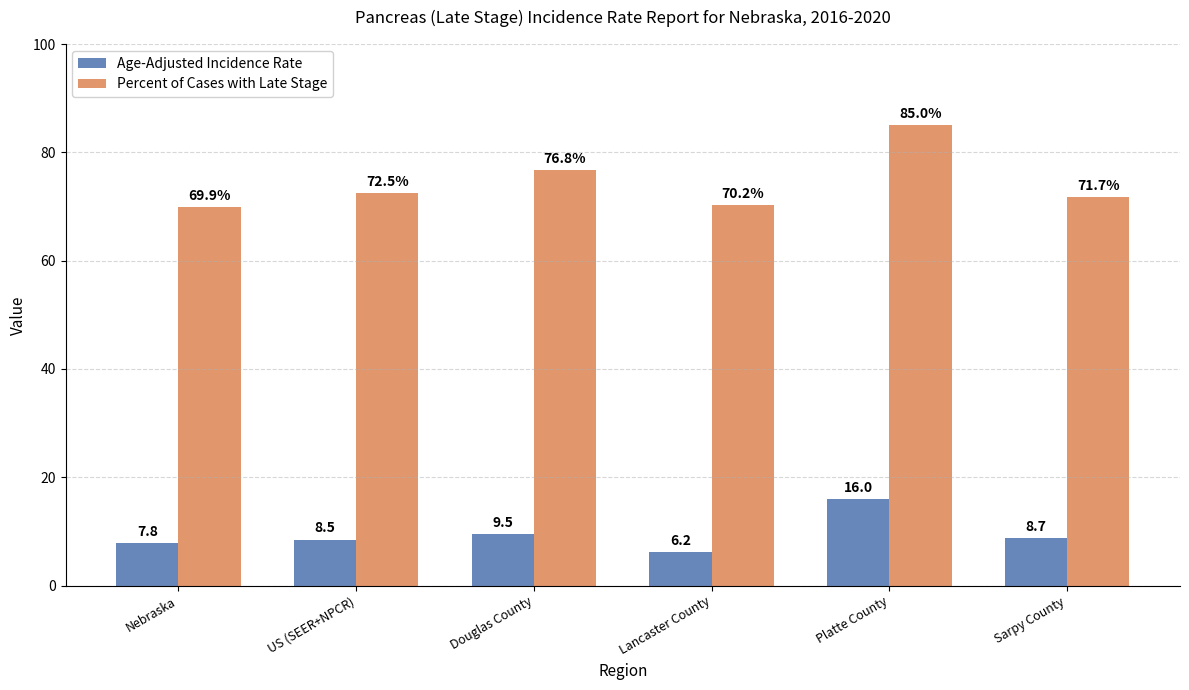

What is the total value across all series at US (SEER+NPCR)?

81.0